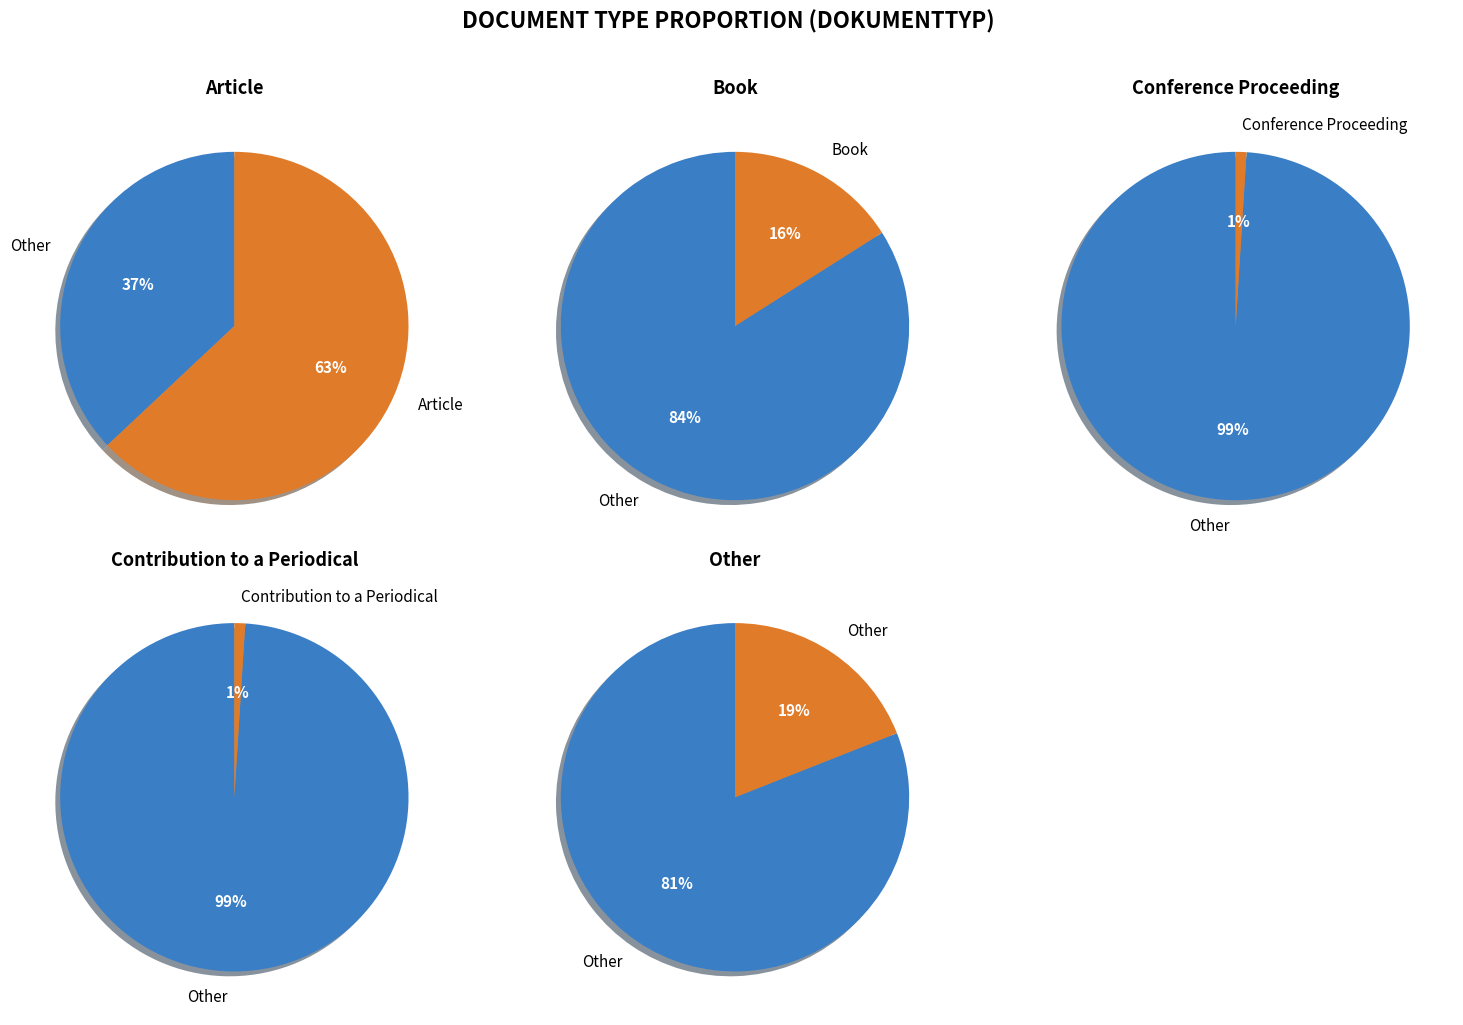

The Conference Proceeding slice represents 11% of the pie. True or false?

False